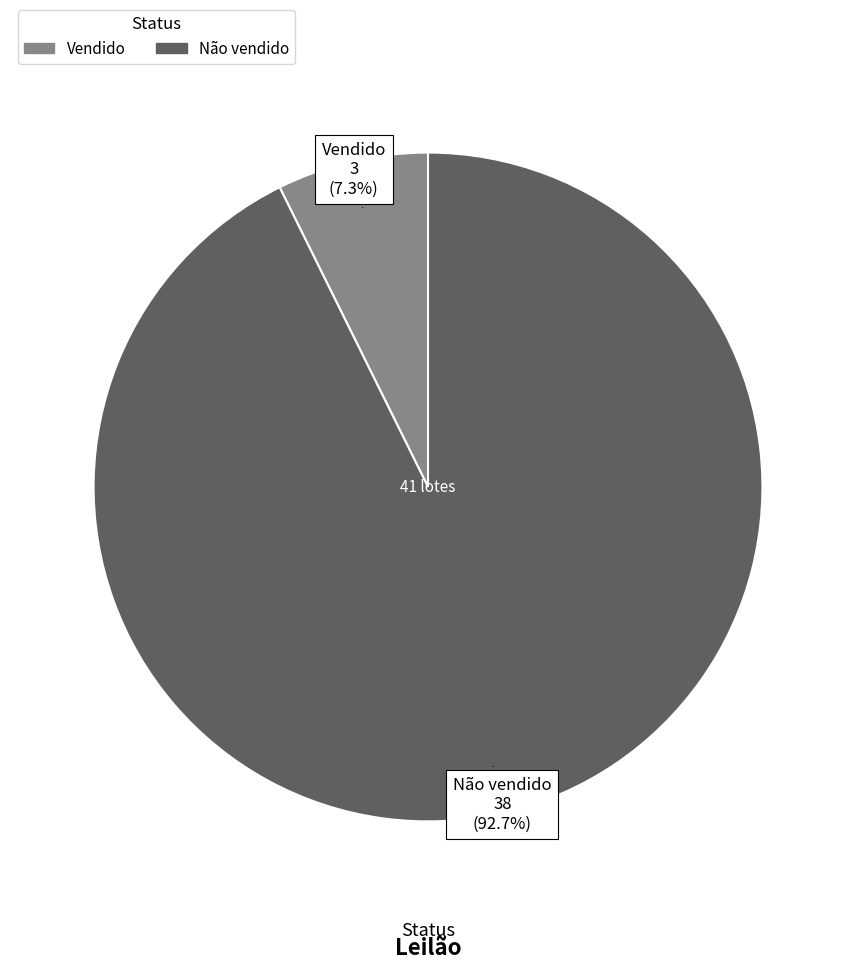

Is there a majority slice in this chart?

Yes